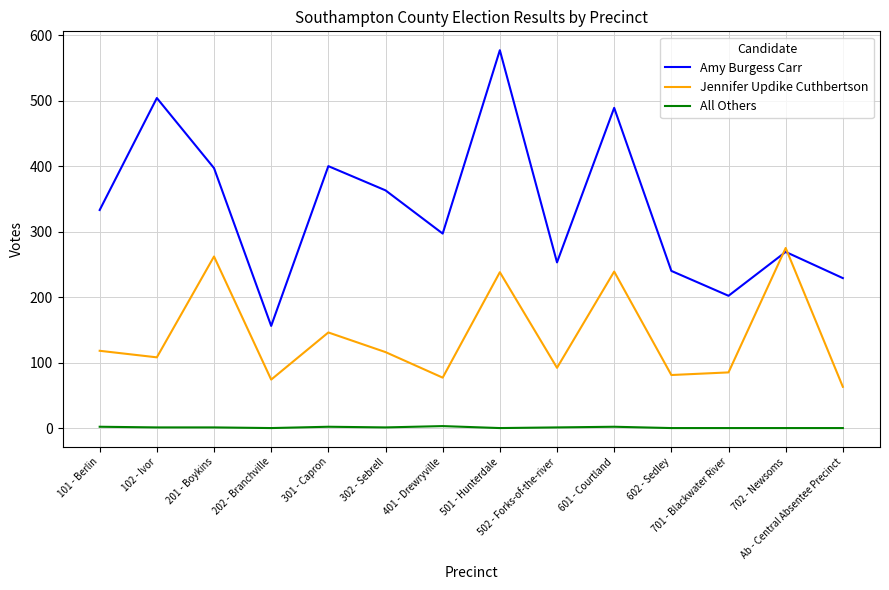

How many times do Jennifer Updike Cuthbertson and Amy Burgess Carr cross each other?

2